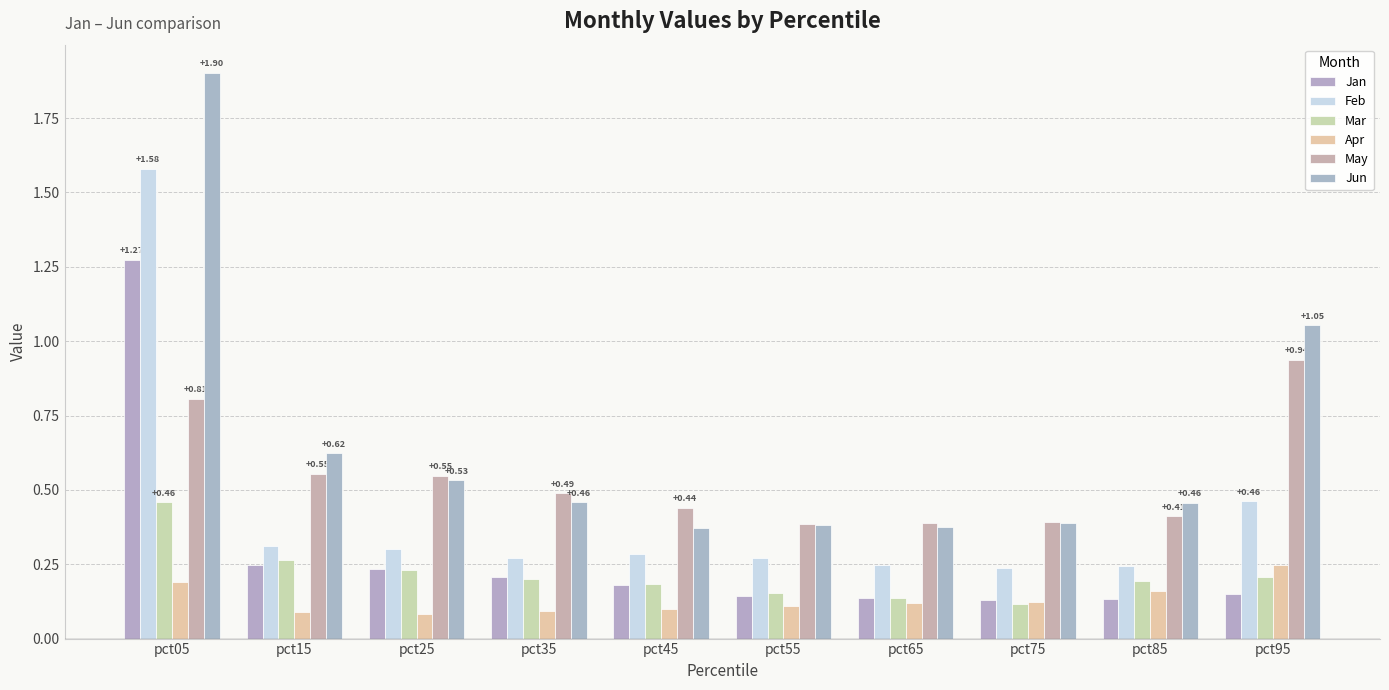

How many groups of bars are there?

10